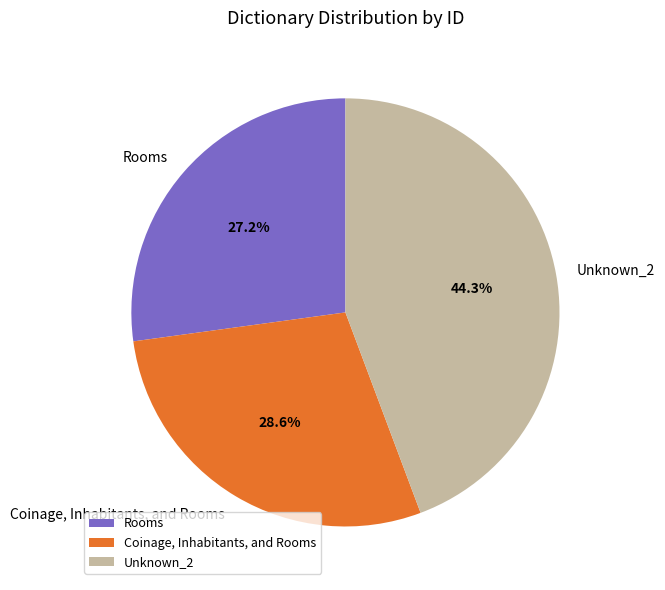

Combined, what portion of the pie is Rooms and Coinage, Inhabitants, and Rooms?

55.7%